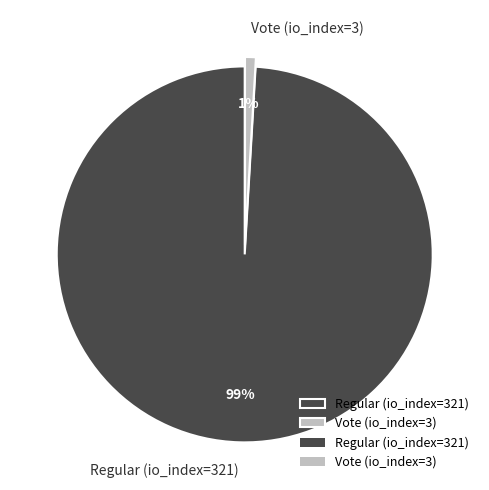

To the nearest percent, what is the difference between the largest and smallest slice percentages?

98%